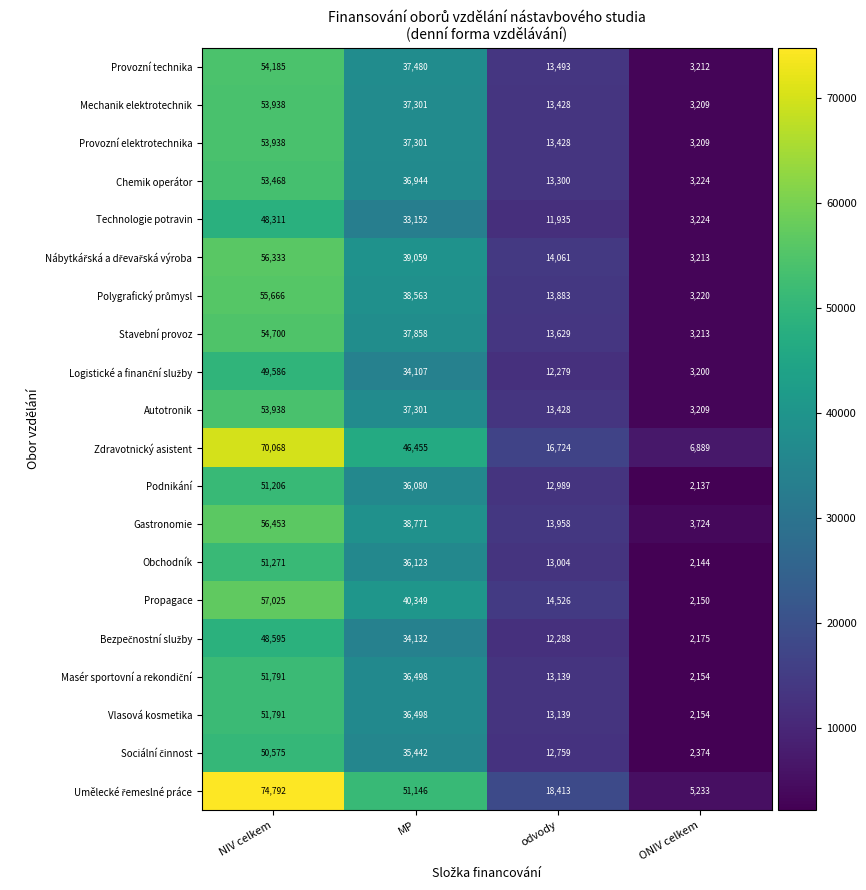

At which label does Mechanik elektrotechnik first exceed 37301?

NIV celkem